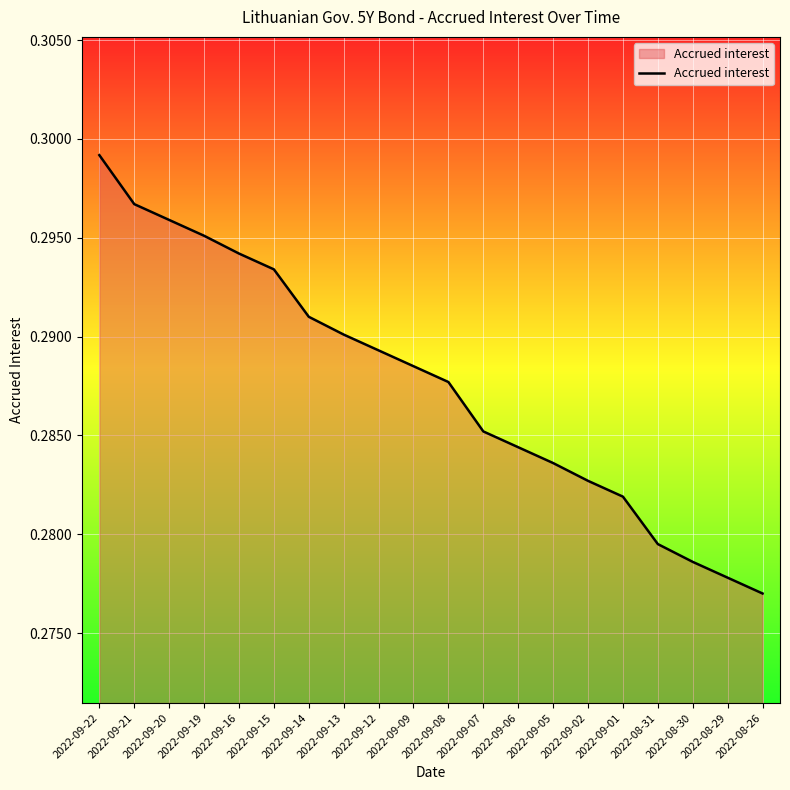

Between 2022-09-12 and 2022-08-29, which is larger?

2022-09-12